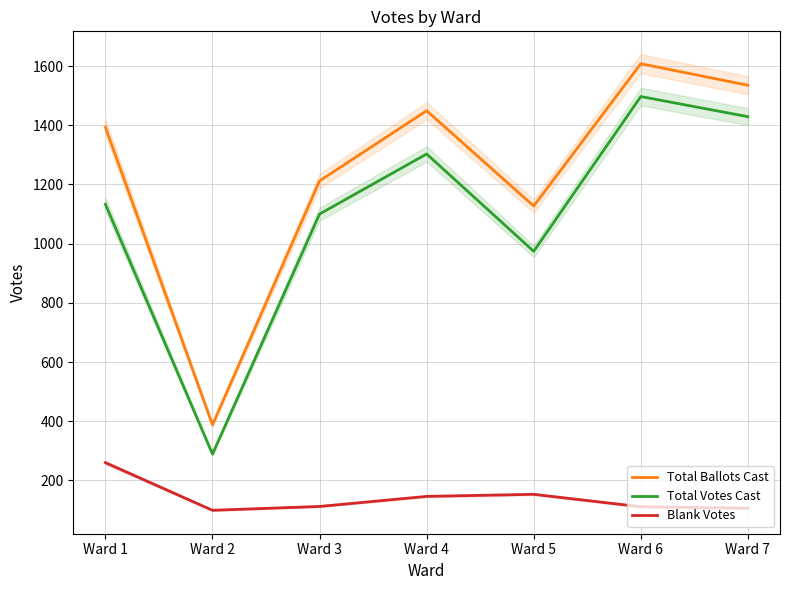

How many lines are shown in the chart?

3